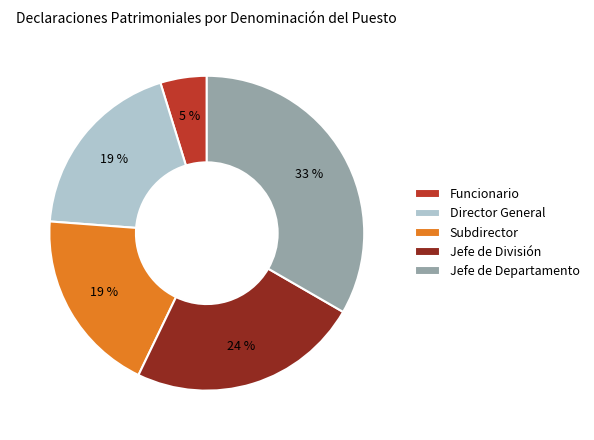

What percentage is the Funcionario slice, to the nearest percent?

5%